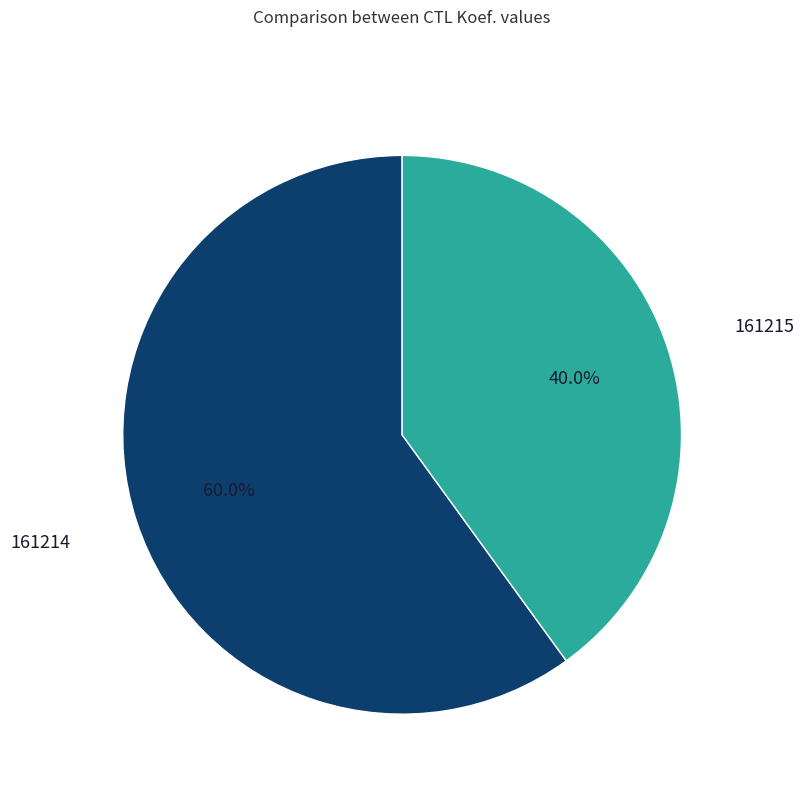

To the nearest percent, what is the difference between the largest and smallest slice percentages?

20%